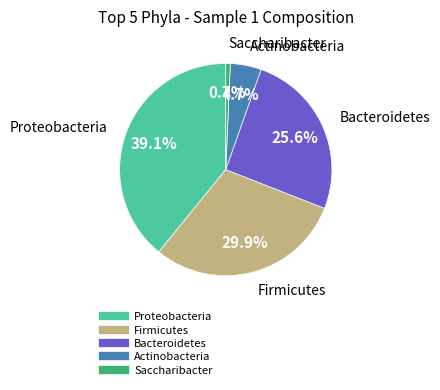

How many segments does this pie chart have?

5